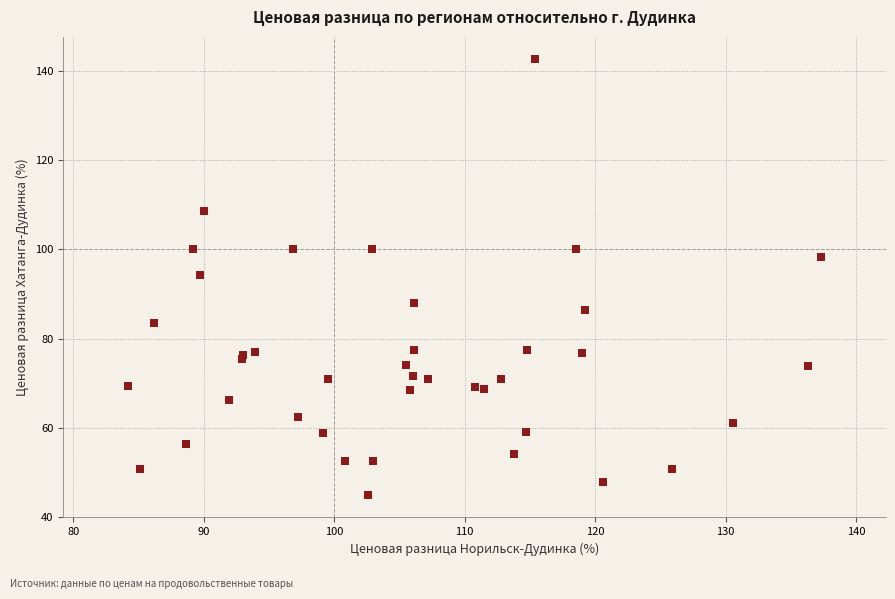

What Y value in the scatter plot is closest to 93?

94.2